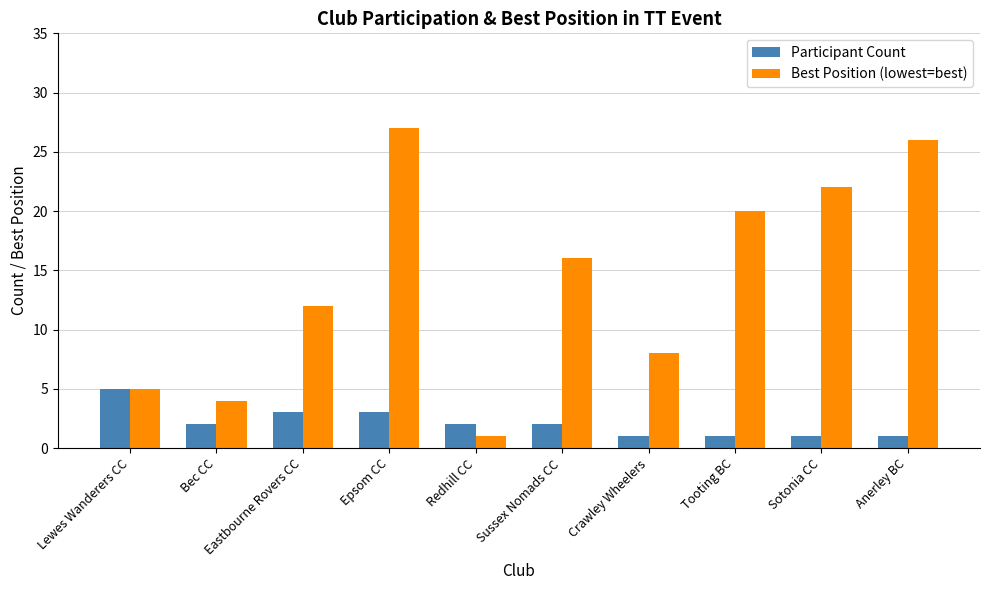

What is the label of the 5th bar from the left?

Redhill CC